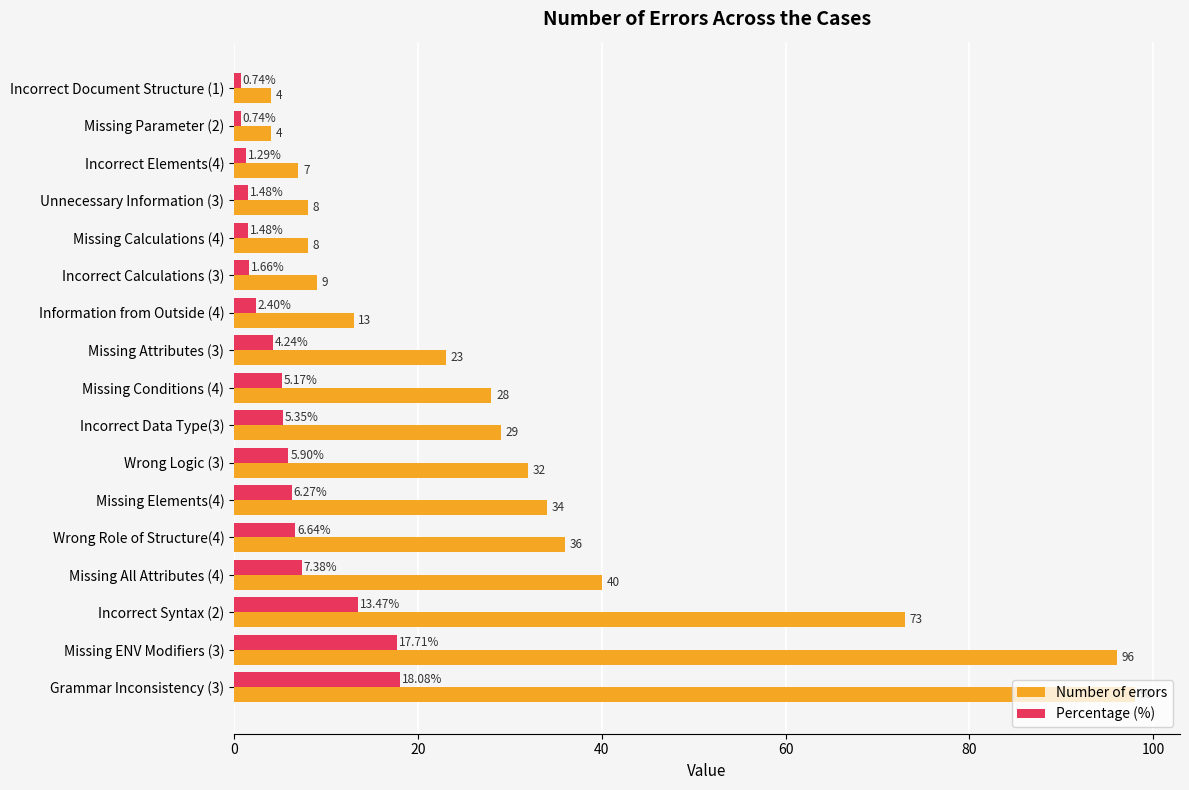

What are all the series names shown in the legend?

Number of errors, Percentage (%)